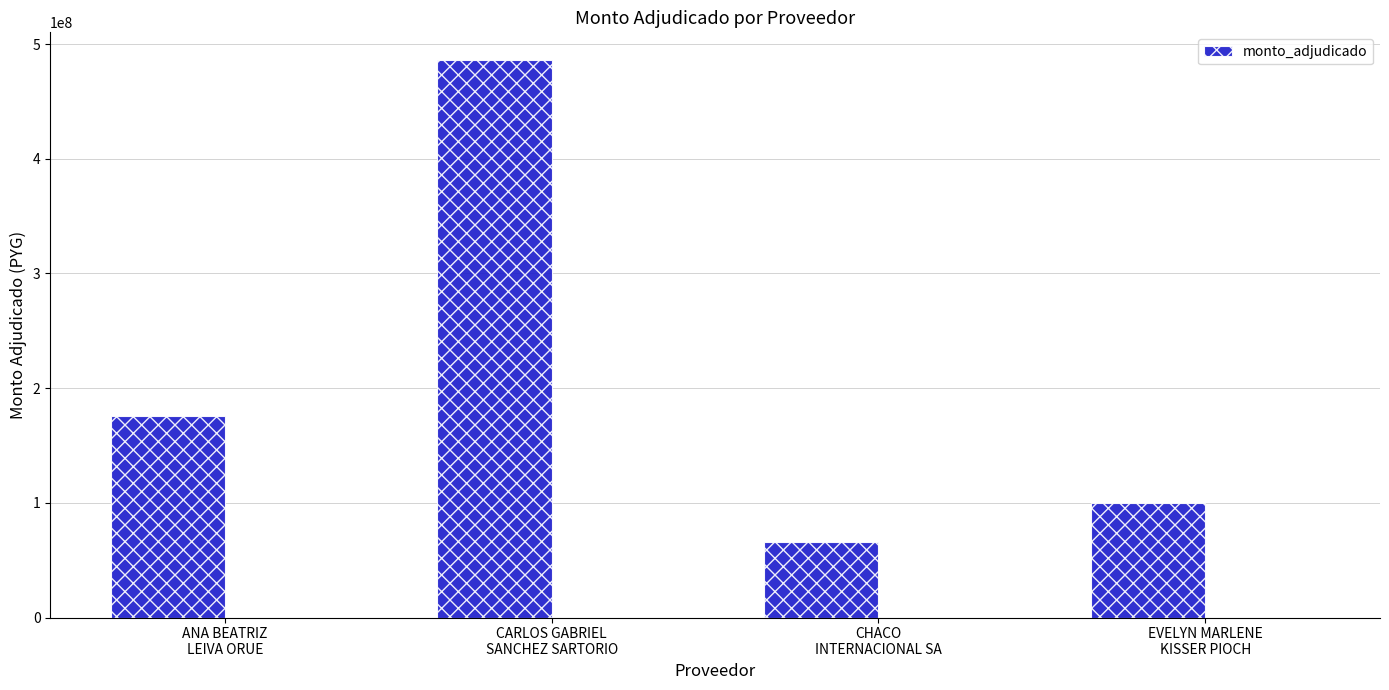

What is the difference between the values at ANA BEATRIZ
LEIVA ORUE and CARLOS GABRIEL
SANCHEZ SARTORIO?

310400000